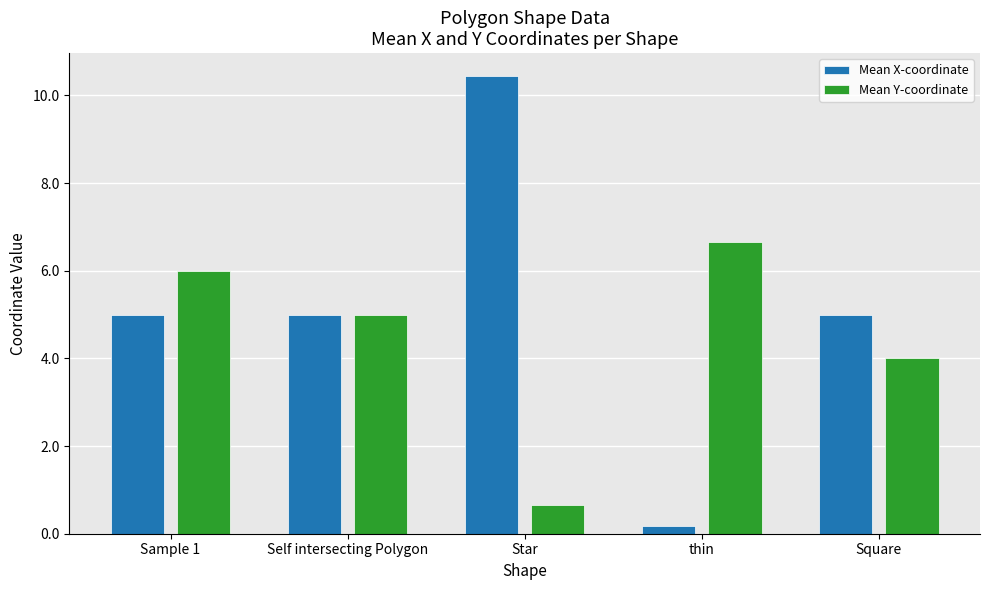

Which series changed the most between Self intersecting Polygon and Square?

Mean Y-coordinate